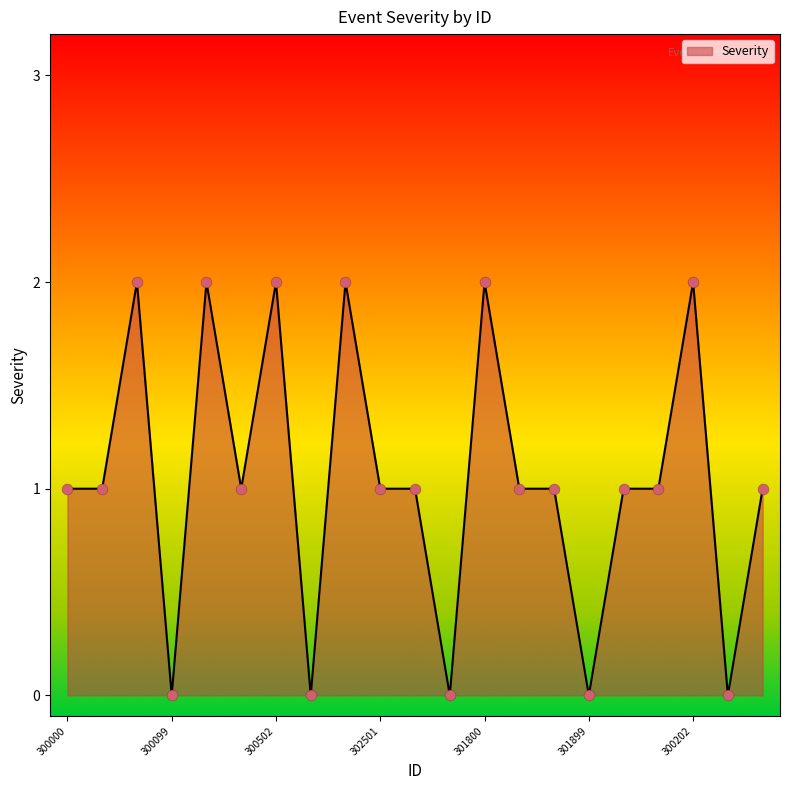

Is this an area chart (filled region under the line)?

Yes